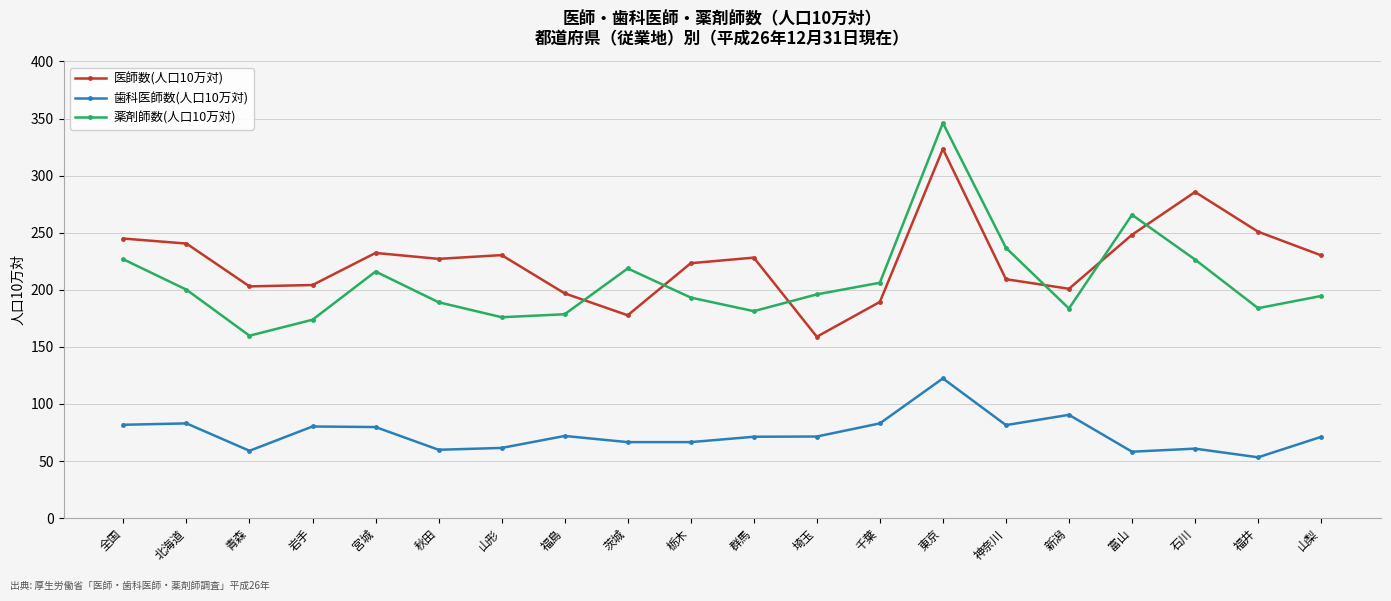

What is the total value across all series at 神奈川?

527.6